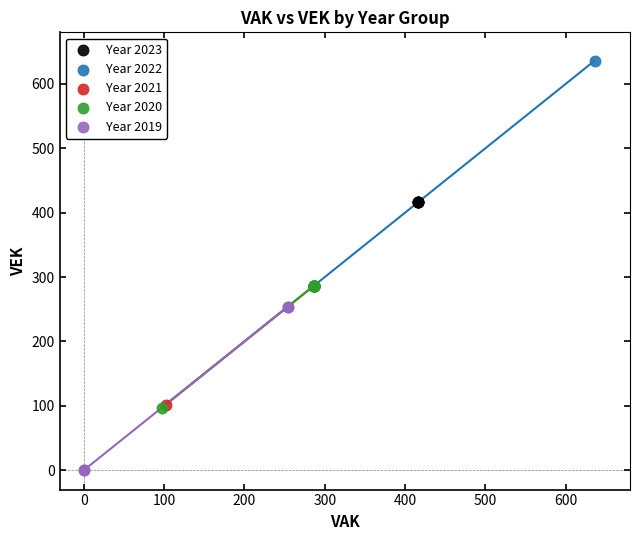

Which series contains the highest Y value?

Year 2022